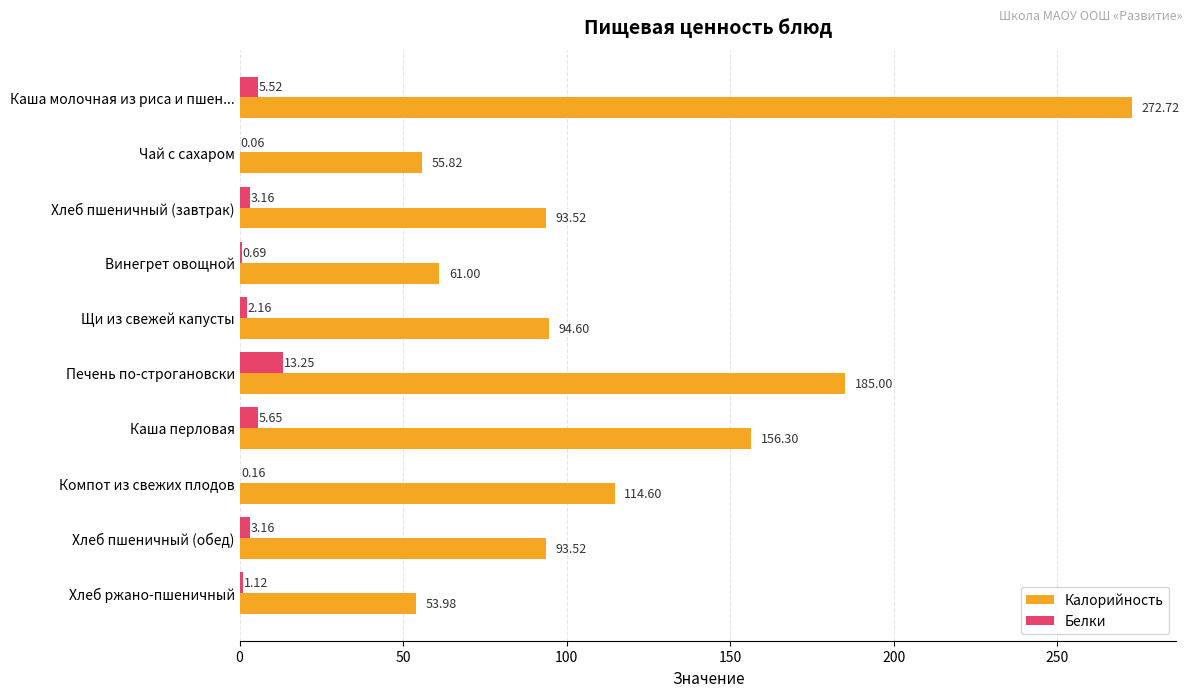

What is the sum of all Белки values?

34.9